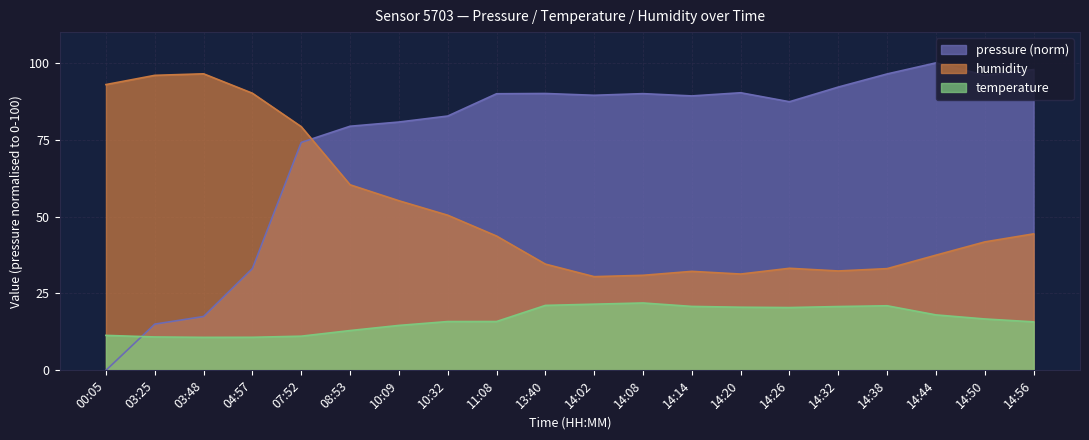

What is the spread (max minus min) of values at 11:08?

74.1